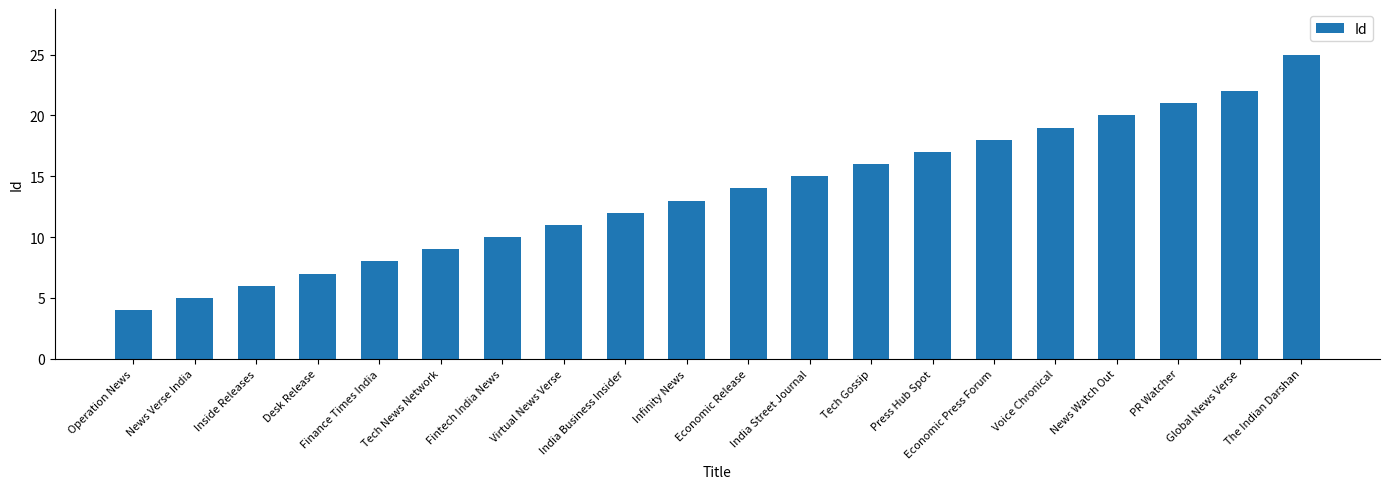

Is it true that the value at Inside Releases is 2?

False